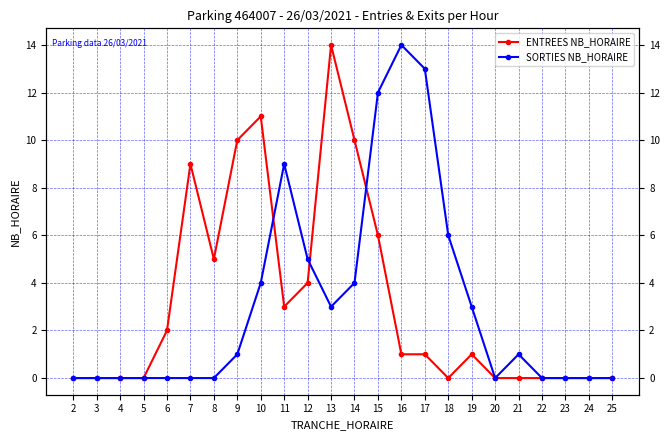

The value of SORTIES NB_HORAIRE at 14 is 6. True or false?

False